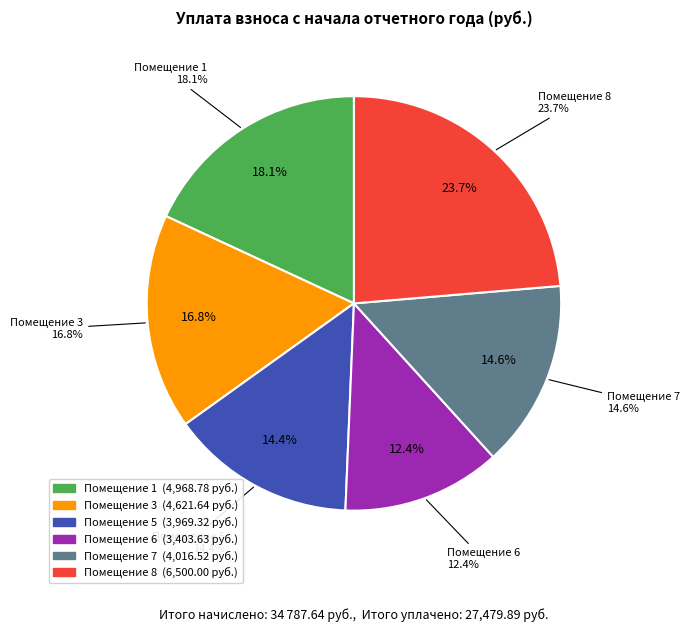

True or false: 2 accounts for 13% of the total.

False